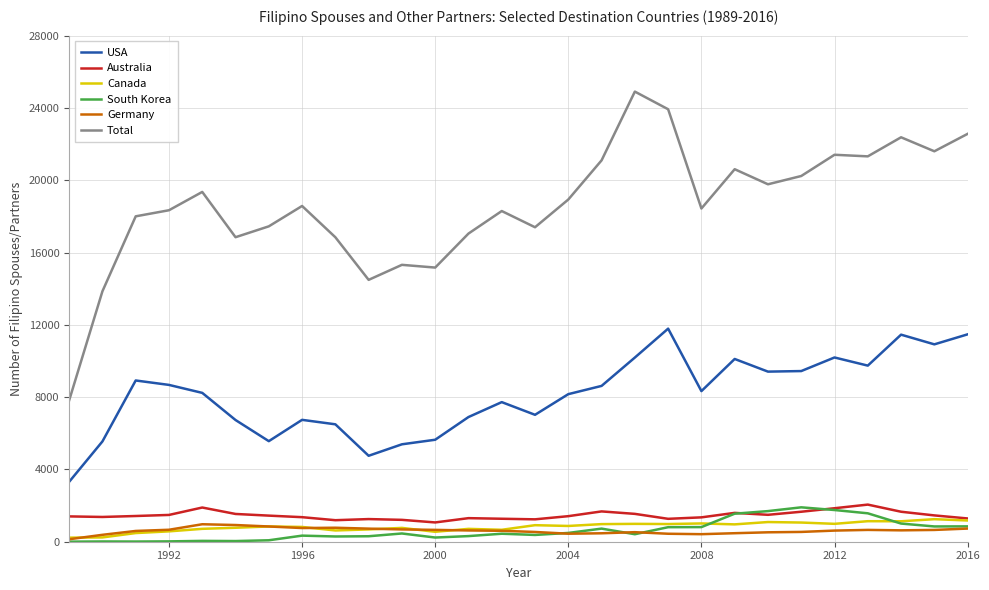

Which series has the widest spread of values?

Total